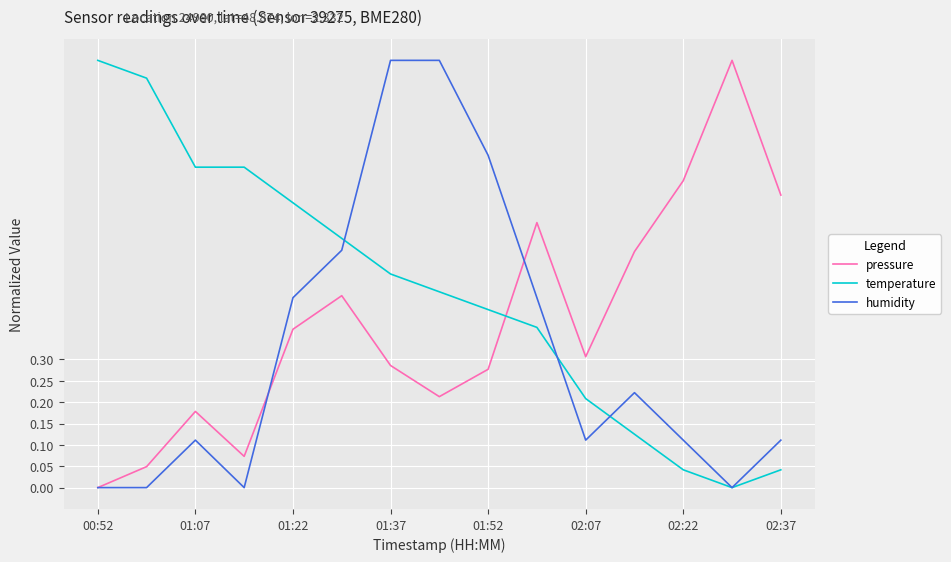

Rank the series by their average value, from highest to lowest.

temperature, pressure, humidity